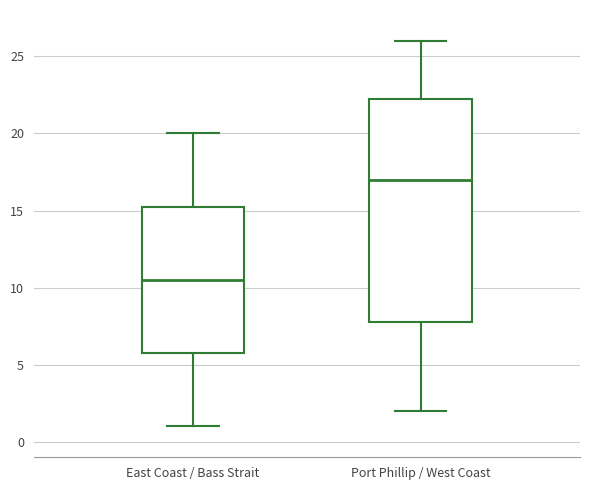

Where does the median line of the box for East Coast / Bass Strait sit on the y-axis? The values are not printed on the chart, so give them approximately, as read against the axis.

10.5